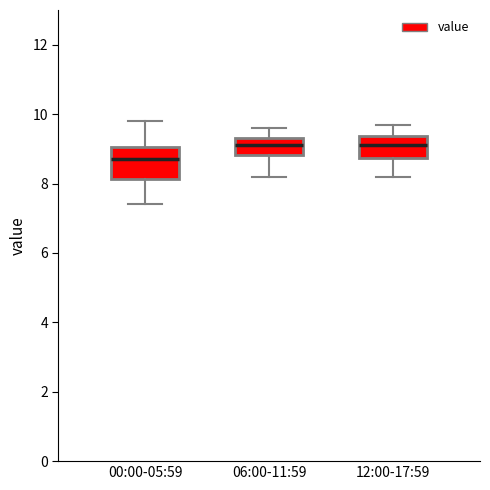

Where does the lower whisker of the box for 00:00-05:59 end on the y-axis? The values are not printed on the chart, so give them approximately, as read against the axis.

7.4